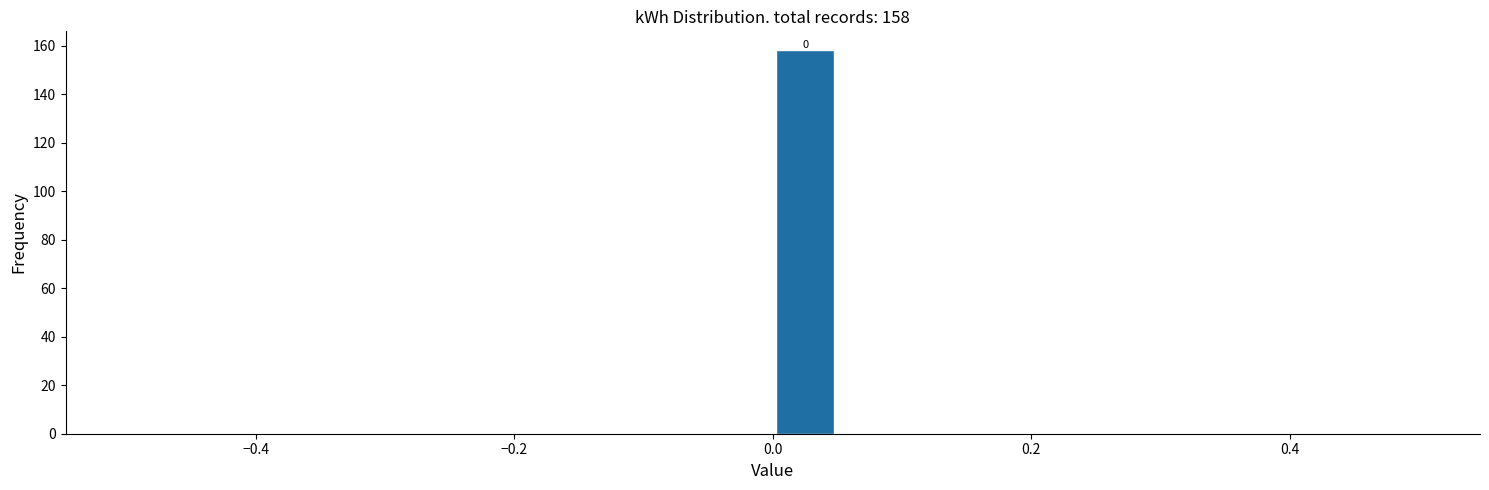

Around what value on the x-axis is the tallest bar? Give the approximate position of its centre, as read against the axis.

0.02